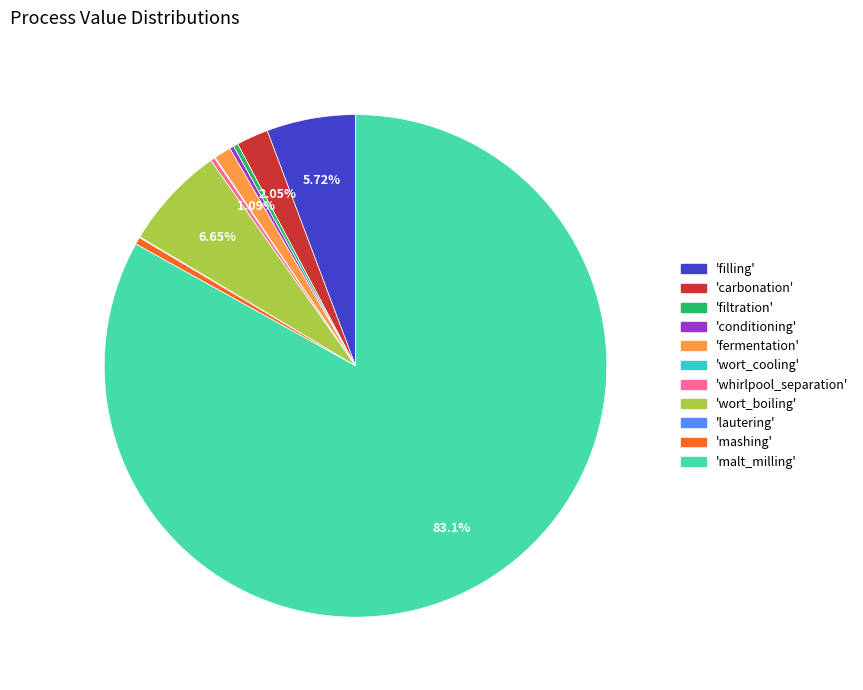

Is there any slice that represents more than half of the pie?

Yes